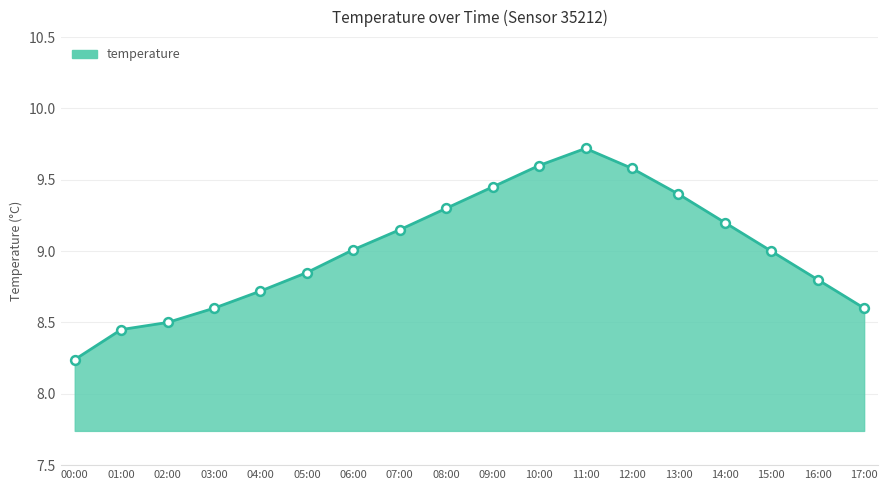

Which has a higher value, 03:00 or 09:00?

09:00